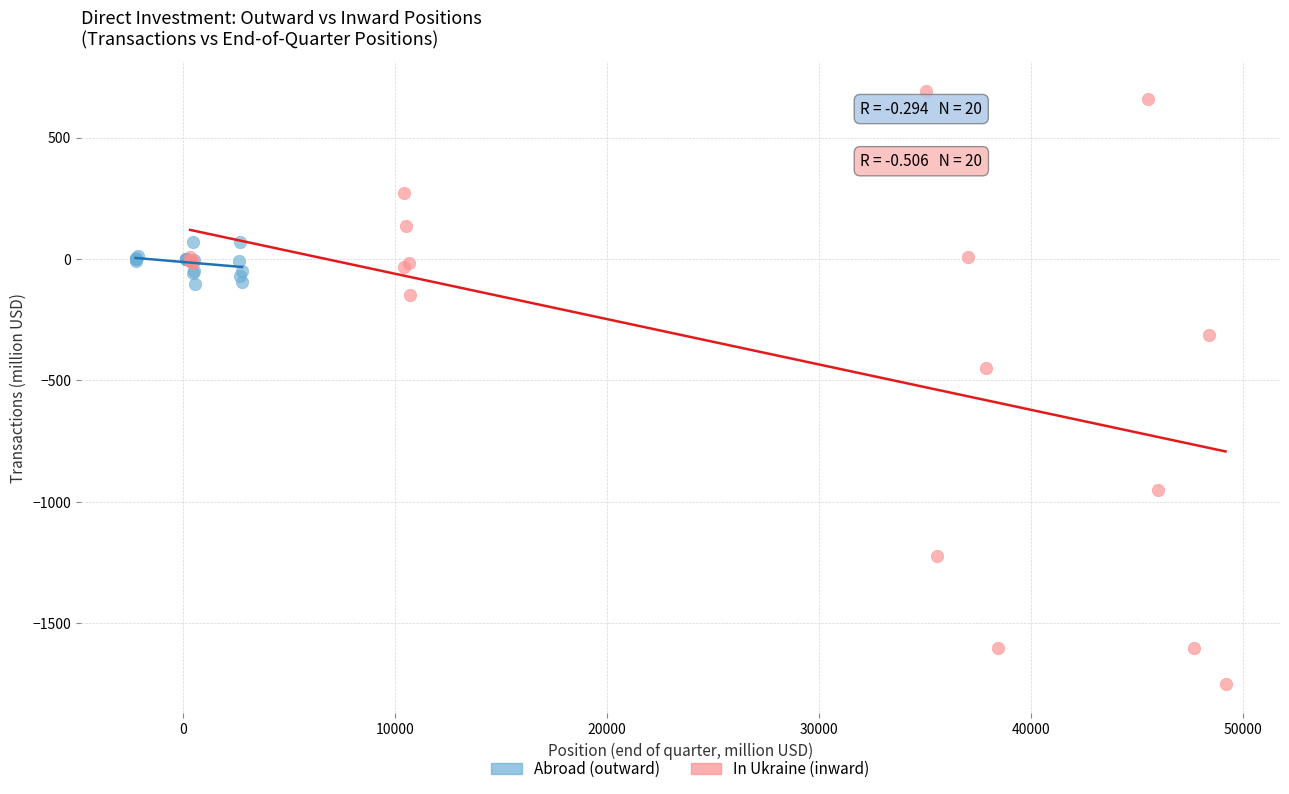

Which series reaches the maximum Y coordinate?

In Ukraine (inward)